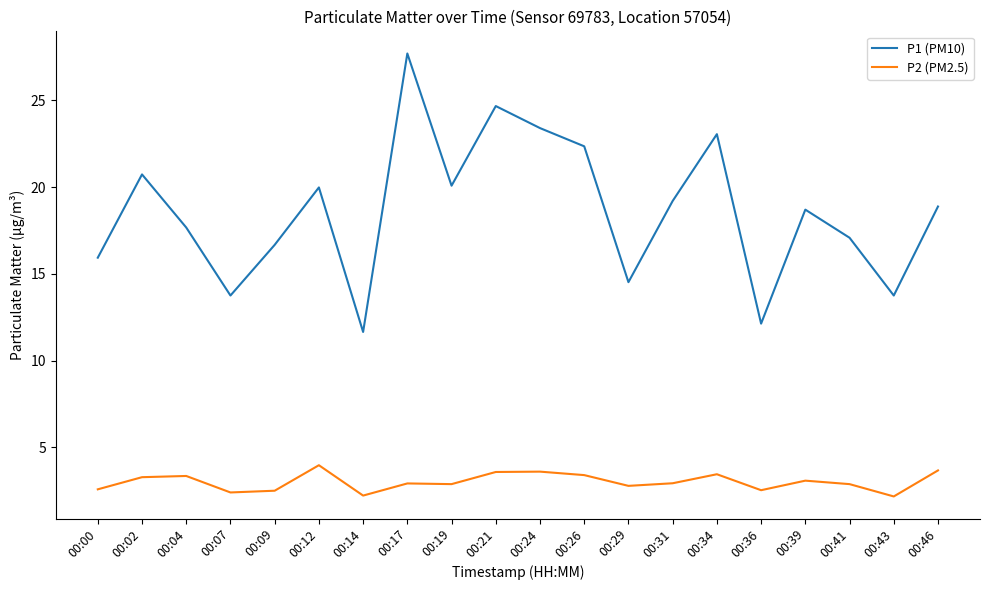

How many categories are shown in the chart?

20